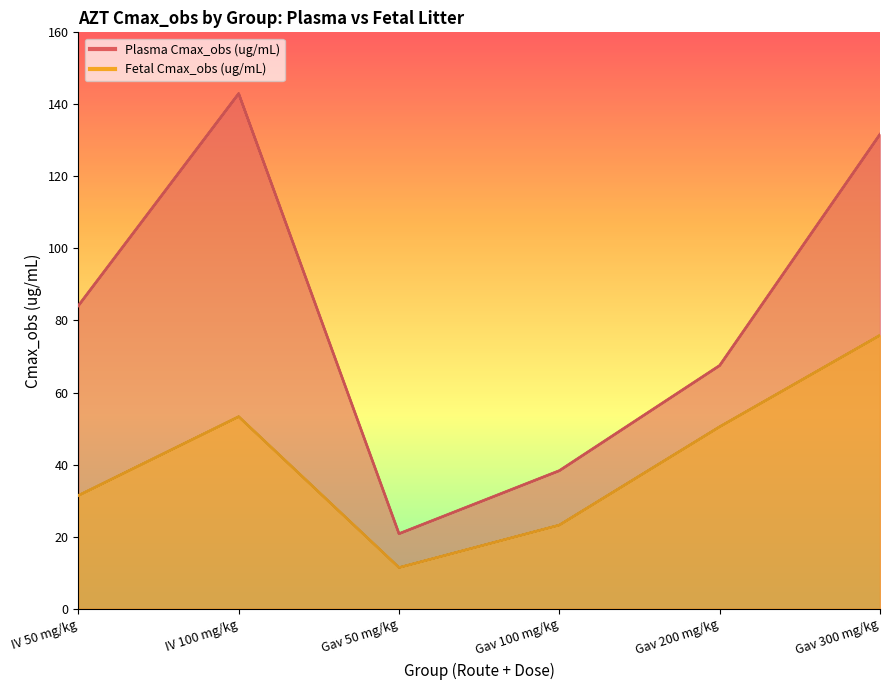

What is the average value of the Plasma Cmax_obs (ug/mL) series?

80.9